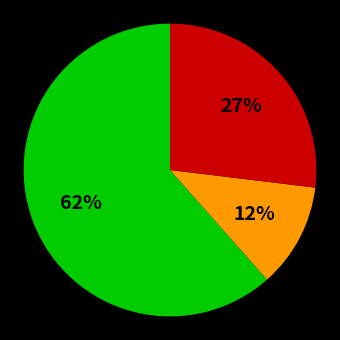

Is there any slice that represents more than half of the pie?

Yes